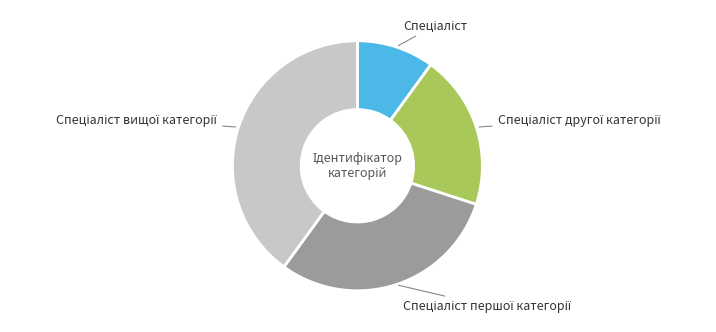

Is there a majority slice in this chart?

No